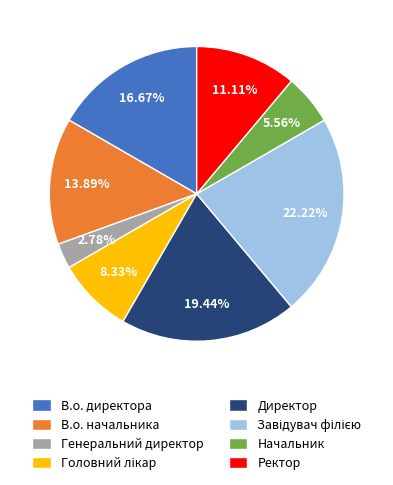

Is there a majority slice in this chart?

No